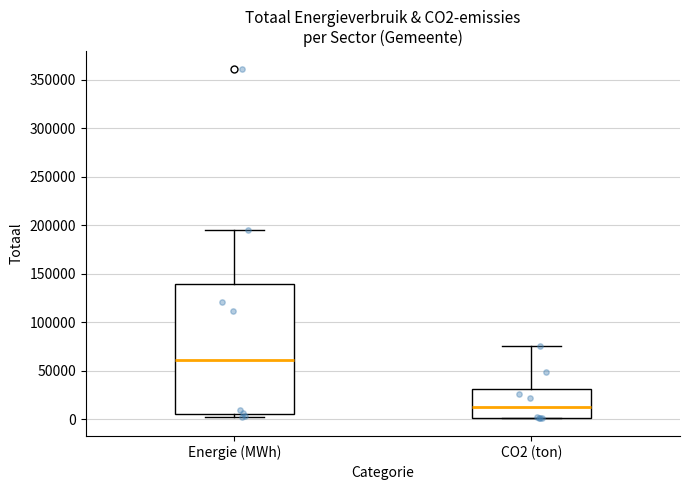

Reading left to right, read every box against the y-axis: the position of its median line, the range the box covers, and the ends of its whiskers. The values are not printed on the chart, so give them approximately, as read against the axis.

Energie (MWh): median 60000, box 5000 to 140000, whiskers 5000 (just below the box's lower edge) to 195000
CO2 (ton): median 10000, box 0 to 30000, whiskers 0 to 75000